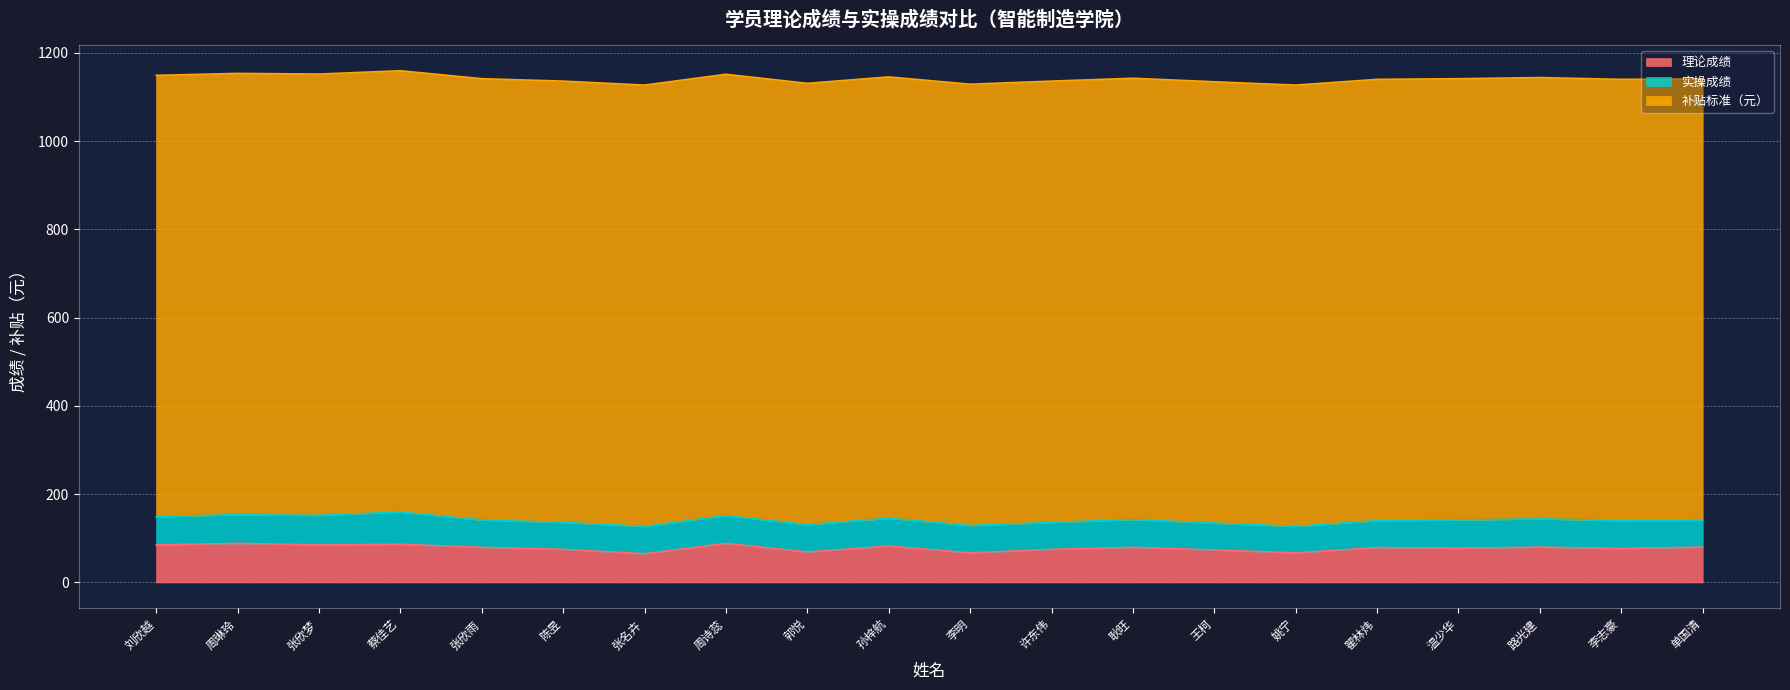

At how many categories does at least one series exceed 507?

20